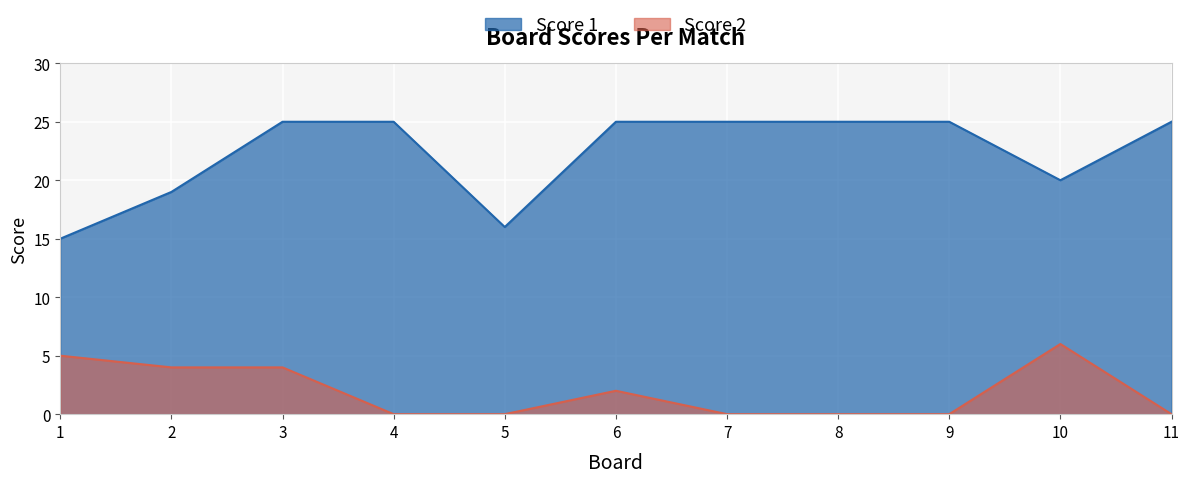

Where is the first local minimum for Score 1?

5